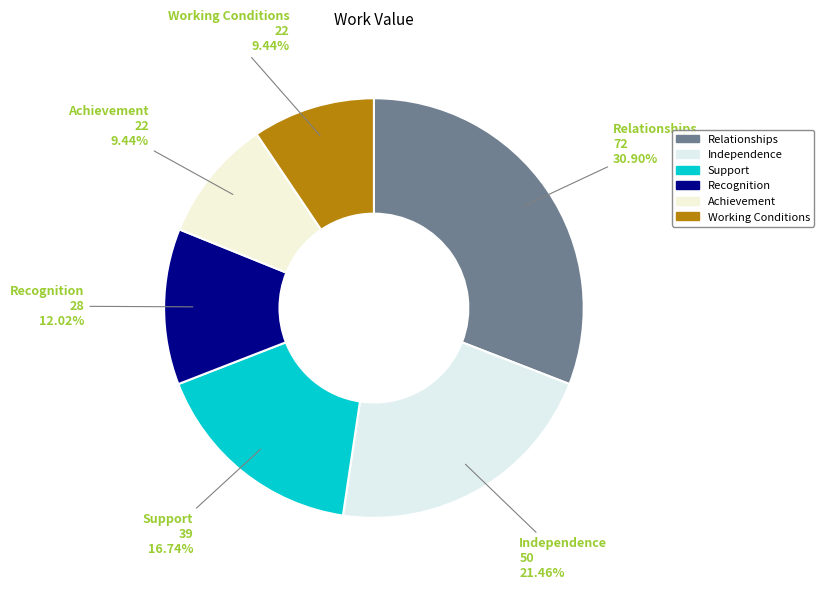

The Support slice represents 27% of the pie. True or false?

False